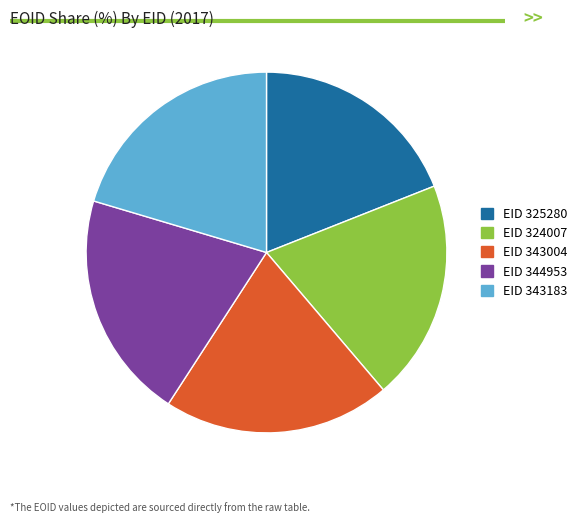

Between EID 324007 and EID 343183, which is larger?

EID 343183